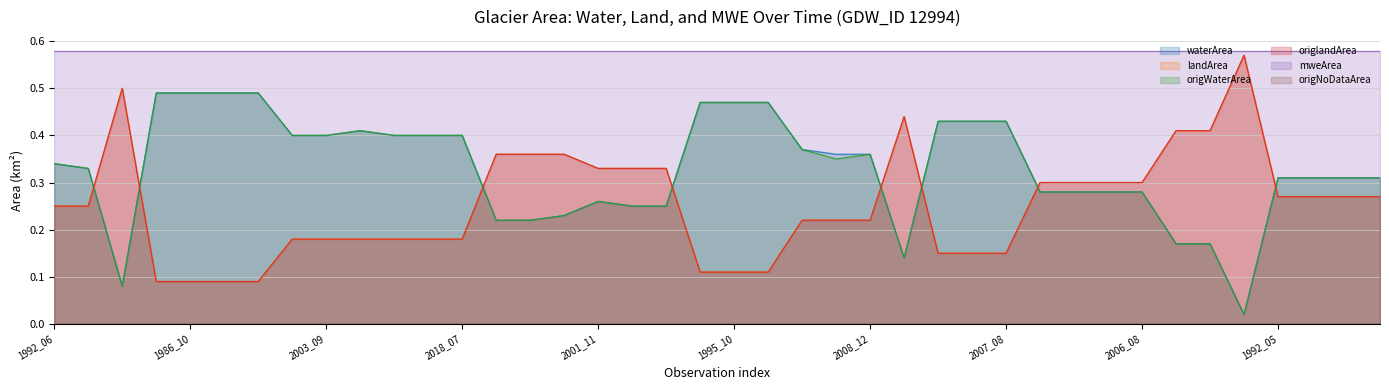

At how many categories does at least one series exceed 0?

40